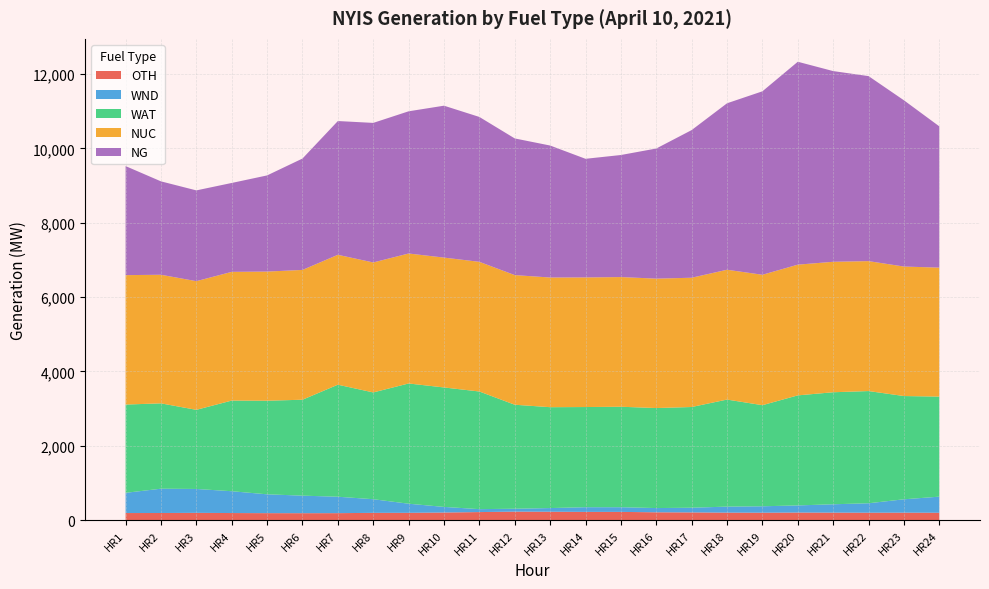

Reading left to right, list all the values displayed in this chart.

OTH: 188	189	193	188	185	184	185	193	194	202	214	226	223	219	219	208	205	199	197	201	199	197	198	196
WND: 544	654	643	587	507	472	442	367	245	151	79	78	99	126	126	114	126	162	173	192	225	254	360	433
WAT: 2375	2296	2129	2439	2518	2581	3014	2873	3235	3214	3165	2798	2714	2695	2703	2691	2710	2880	2720	2961	3014	3019	2778	2692
NUC: 3482	3460	3462	3463	3475	3492	3495	3497	3497	3494	3489	3488	3489	3487	3489	3482	3478	3493	3509	3517	3510	3496	3484	3470
NG: 2934	2513	2442	2392	2587	2997	3599	3755	3826	4087	3898	3677	3551	3192	3284	3501	3973	4479	4936	5459	5131	4978	4473	3801